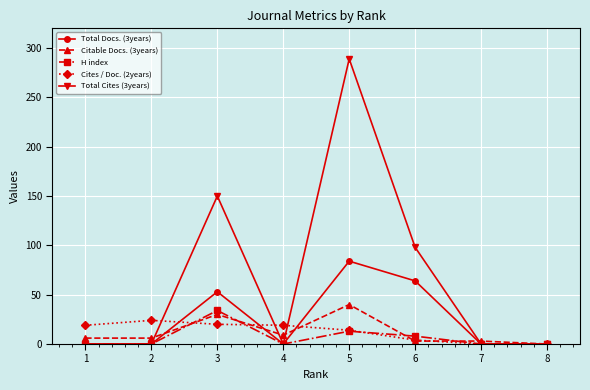

True or false: H index has more than 0 interior local peaks.

True